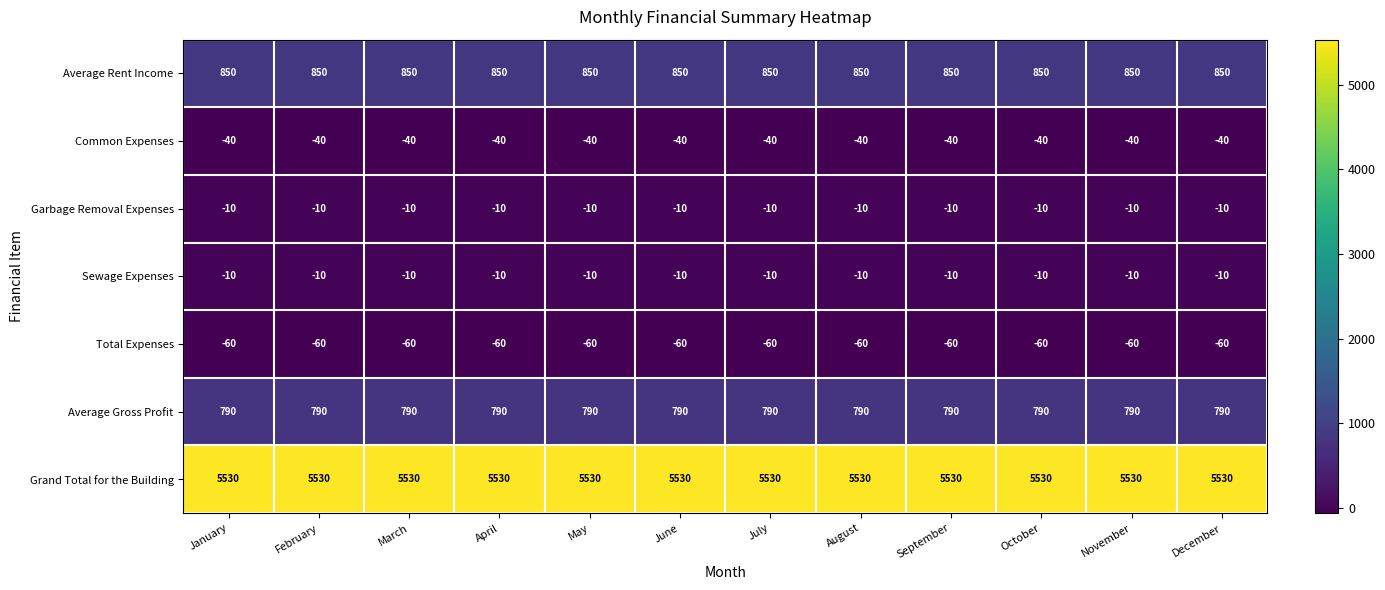

At how many categories does at least one series exceed 2162?

12